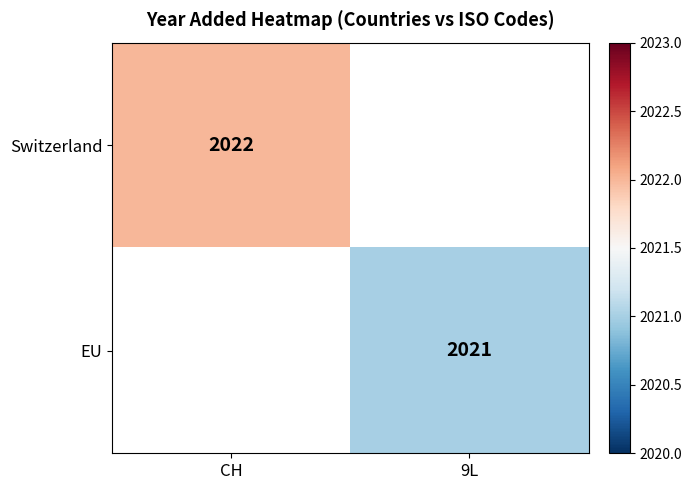

How many data points does each series have?

2